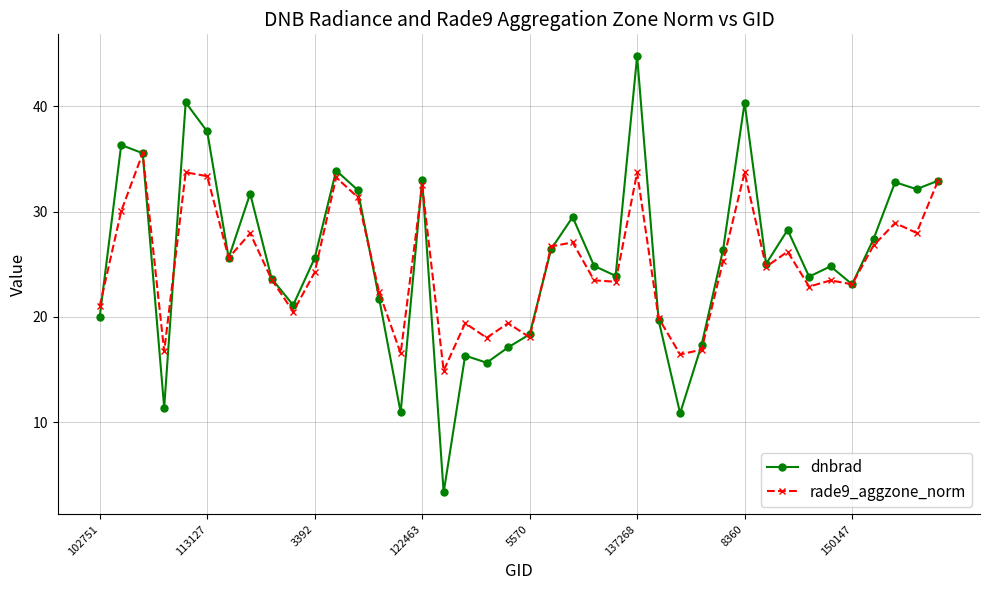

Rank the series by their maximum value, from lowest to highest.

rade9_aggzone_norm, dnbrad